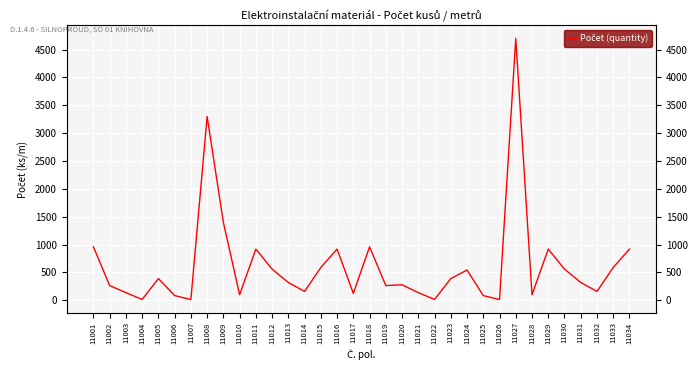

What is the value of the 34th point from the left?

920